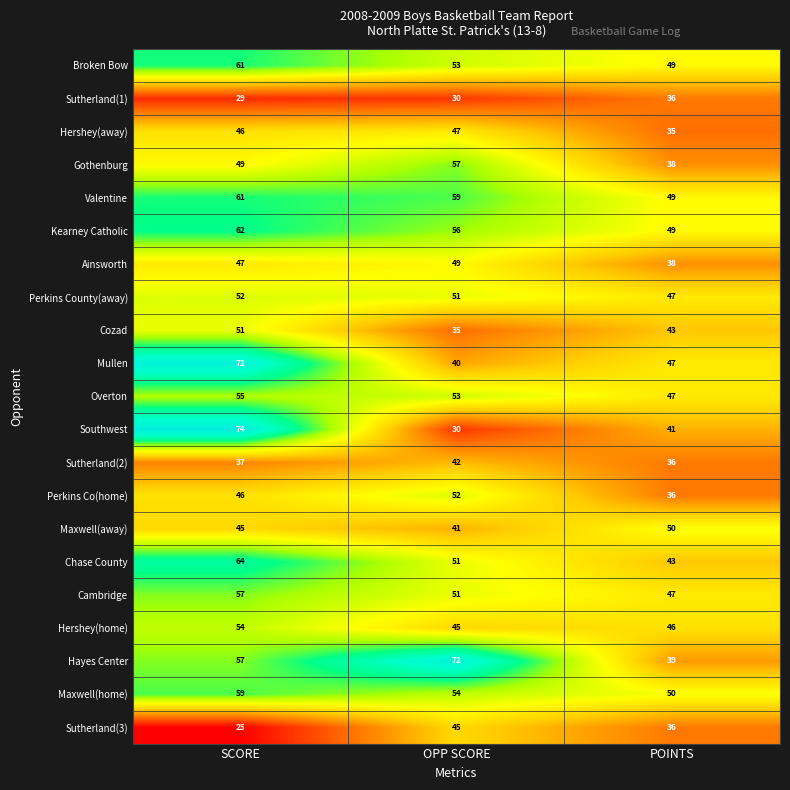

Which series has the widest spread of values?

Southwest